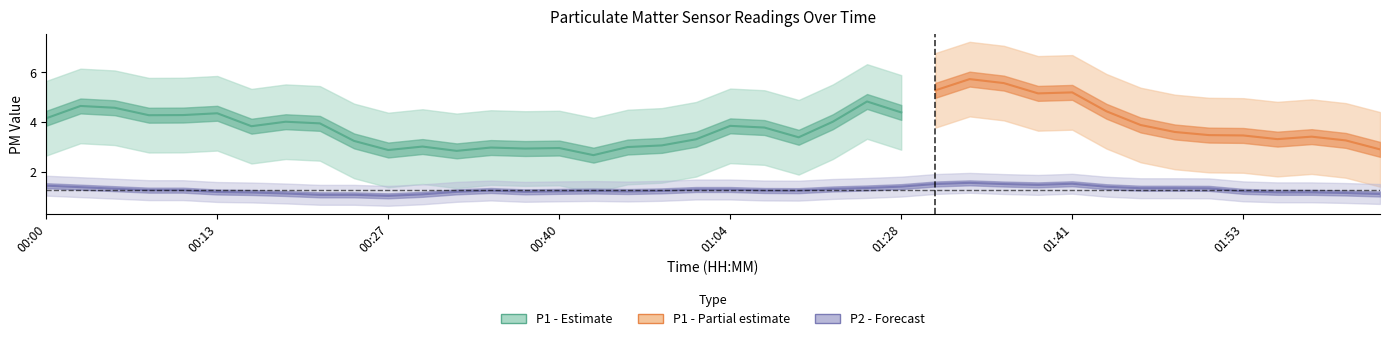

Which category has the lowest value in the P1 series?

00:27